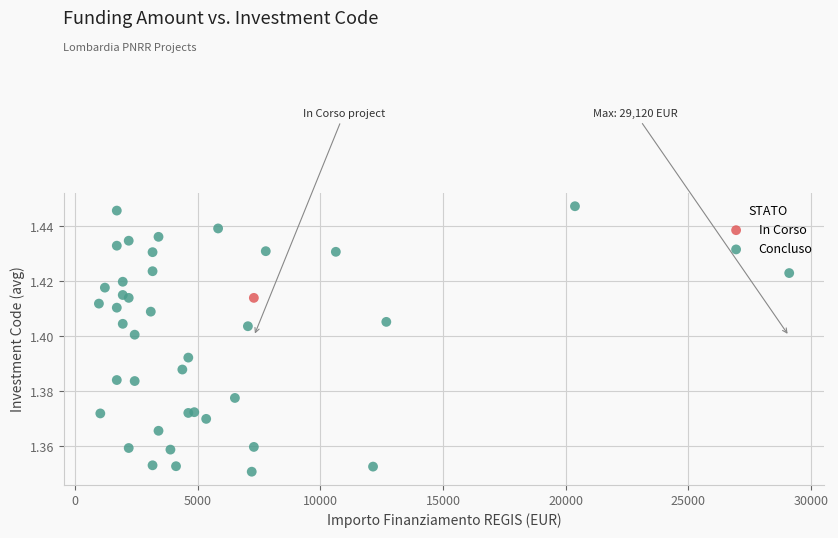

What are all the series names shown in the legend?

In Corso, Concluso